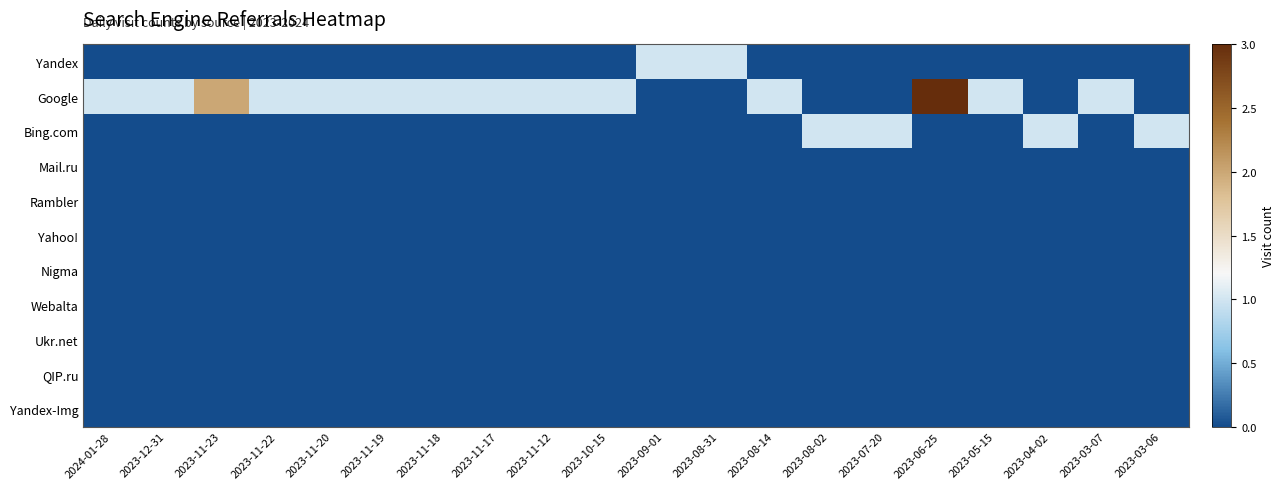

Which series has the largest total across all categories?

Google